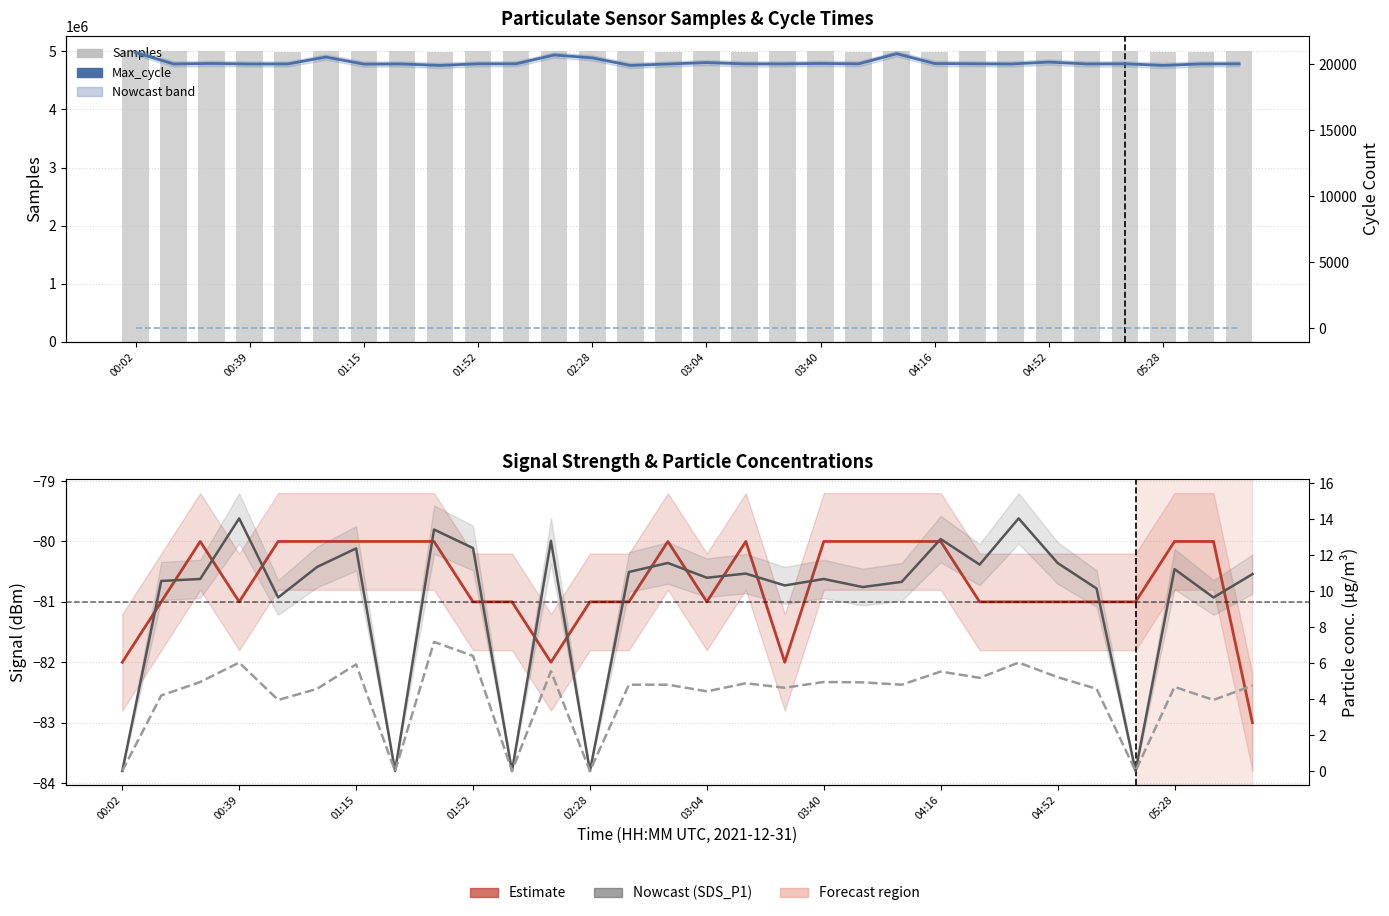

What is the sum of all Min_cycle values?

840.0